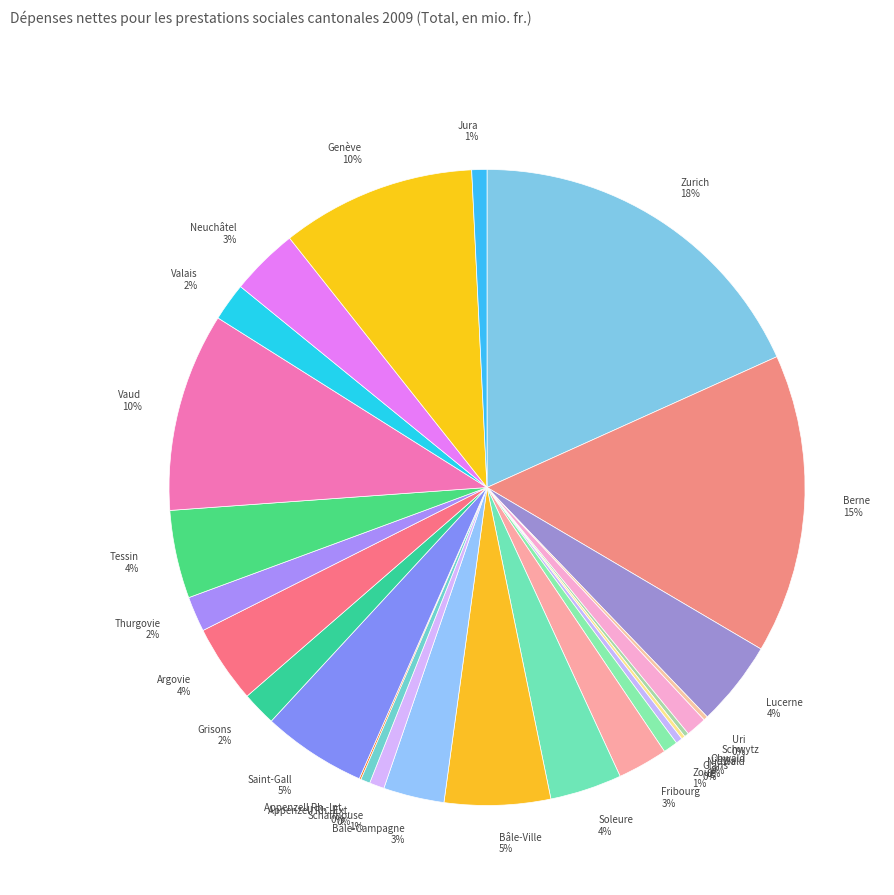

Which category has the biggest portion of the pie?

Zurich